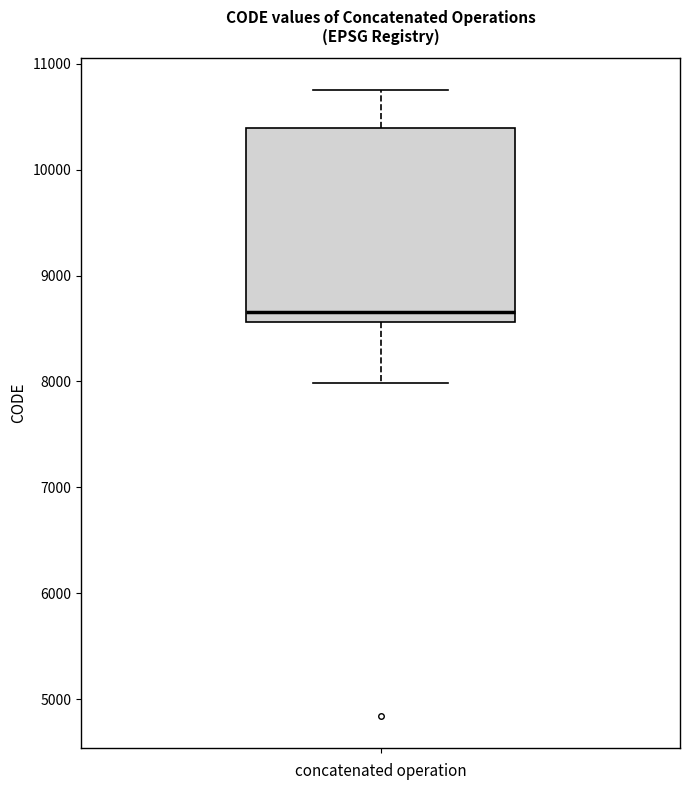

Read this box plot against the y-axis: the position of the median line, the range covered by the box, and the ends of both whiskers. The values are not printed on the chart, so give them approximately, as read against the axis.

median 8700, box 8600 to 10400, whiskers 8000 to 10800